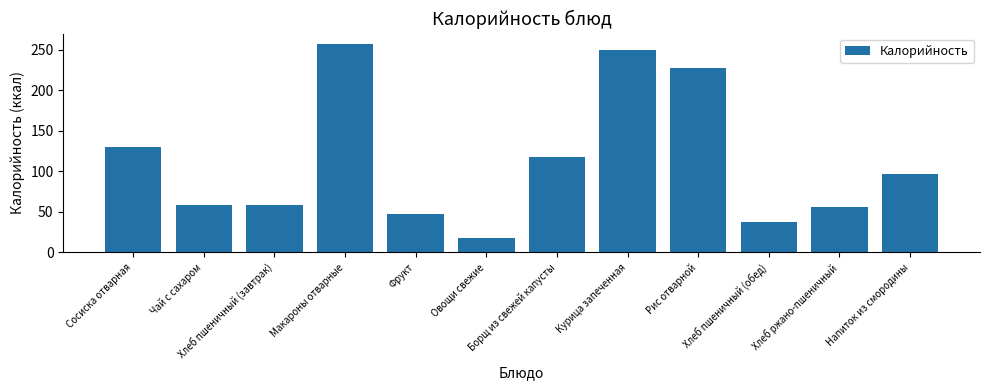

How many values are below 97?

6